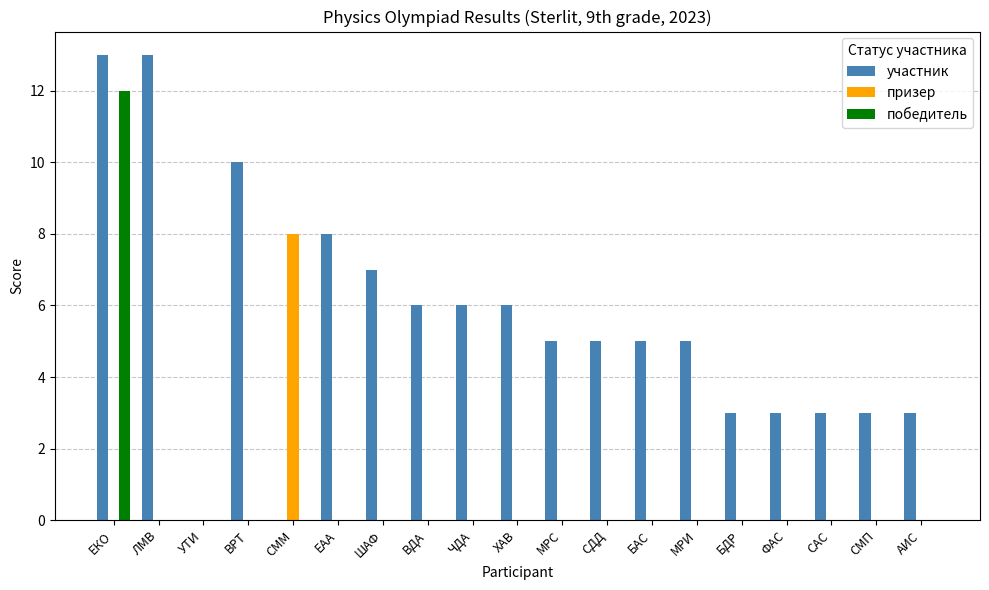

What is the sum of all победитель values?

12